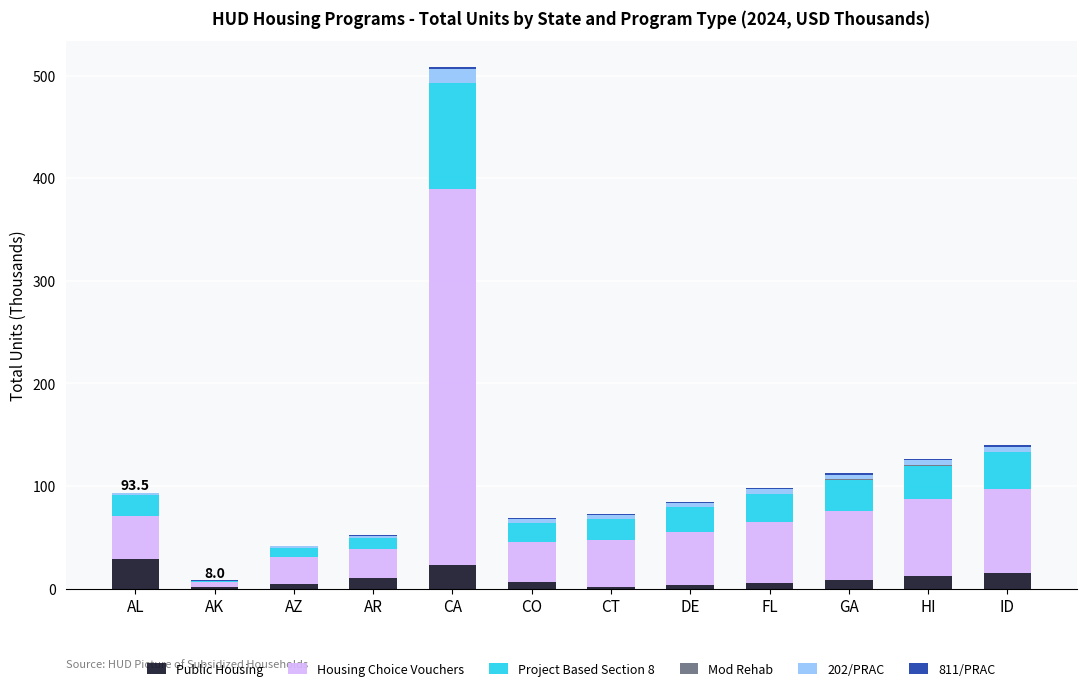

Are the bars horizontal?

No